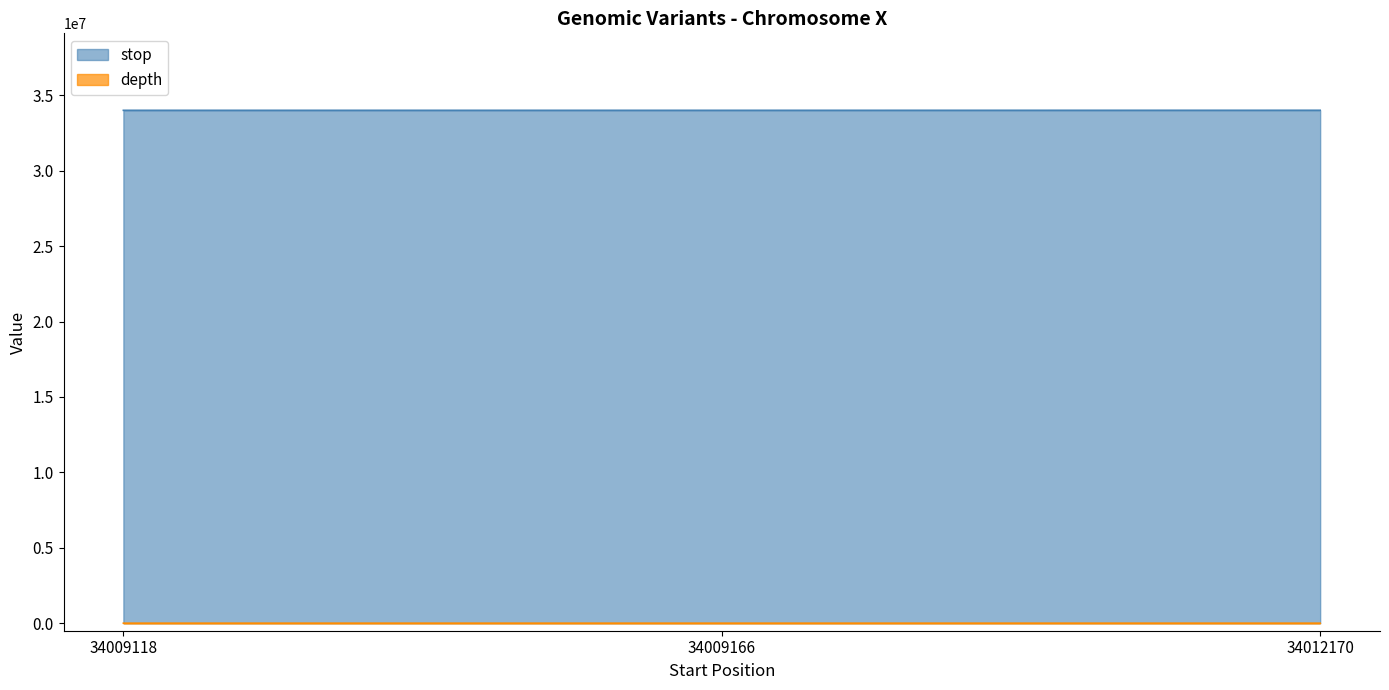

List the series in order of their peak value, lowest first.

depth, stop